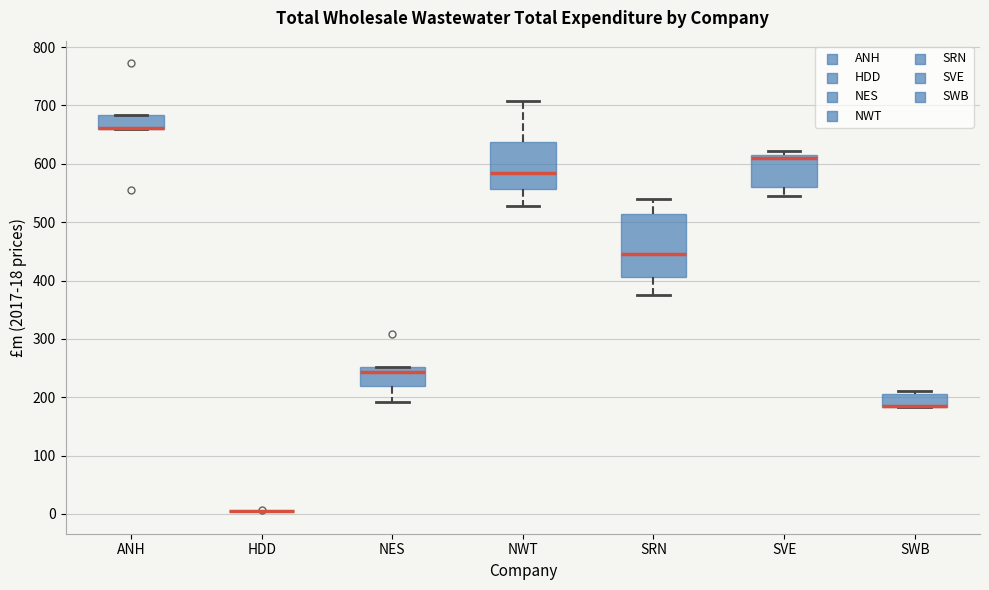

Where does the lower whisker of the box for SRN end on the y-axis? The values are not printed on the chart, so give them approximately, as read against the axis.

380